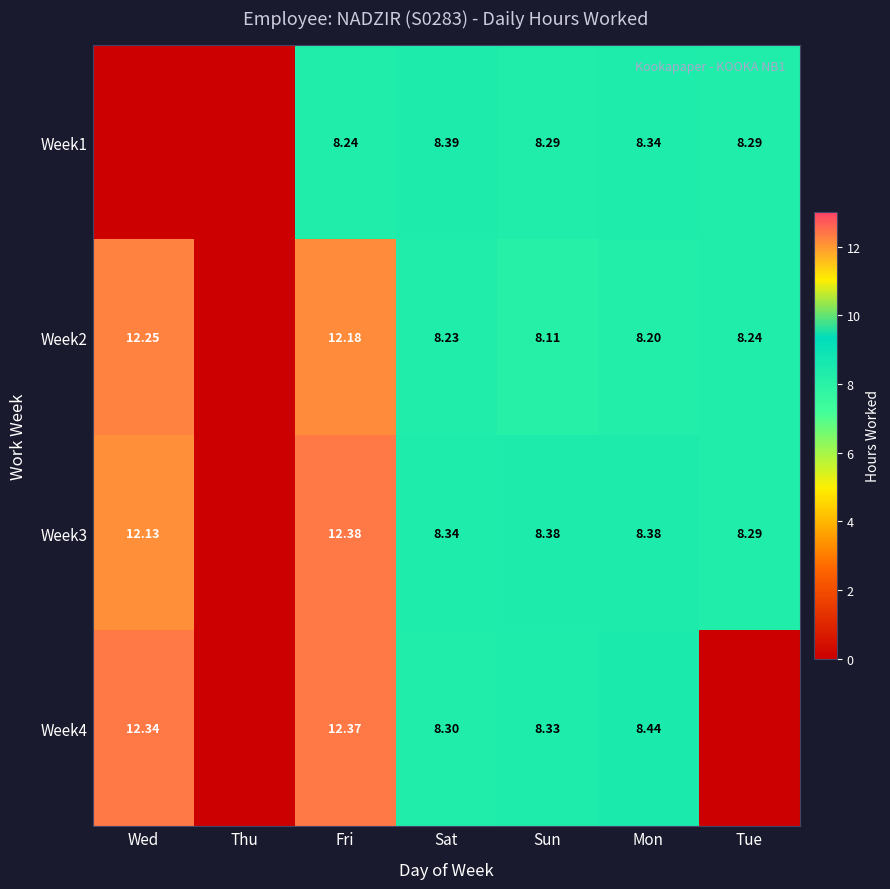

Is the value of Week4 at Wed greater than the value of Week3 at Mon?

Yes